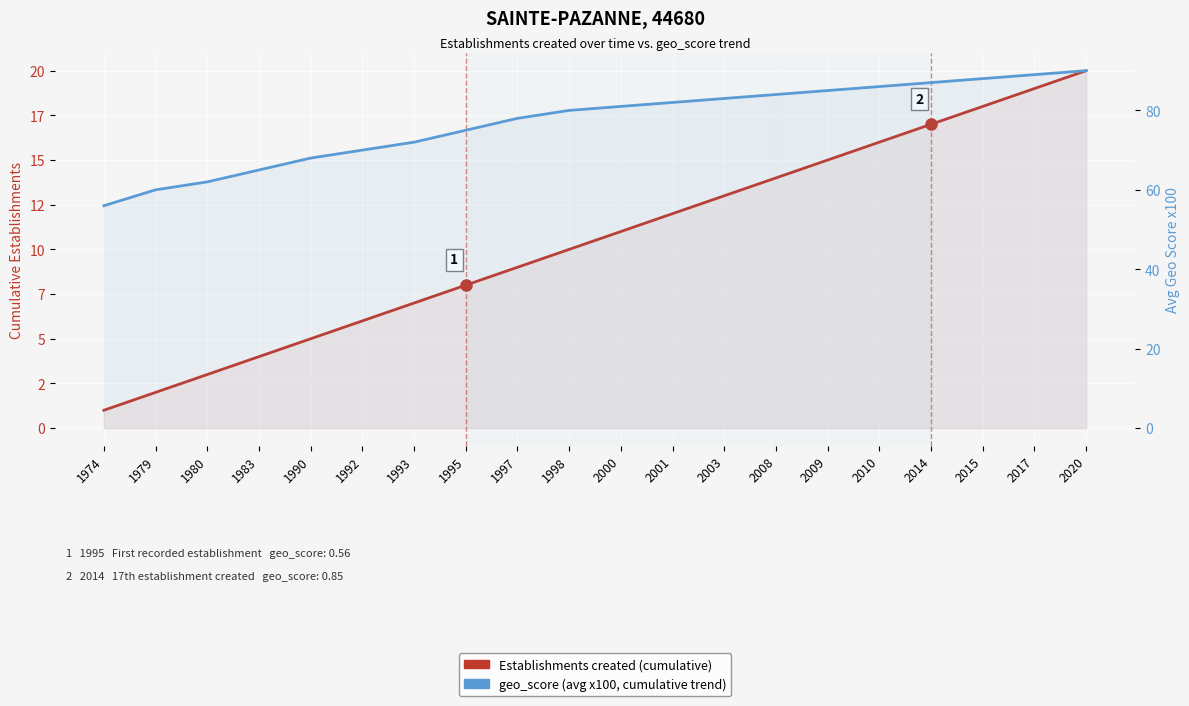

Rank the series at 1980 from highest to lowest value.

geo_score (avg x100, cumulative trend), Establishments created (cumulative)